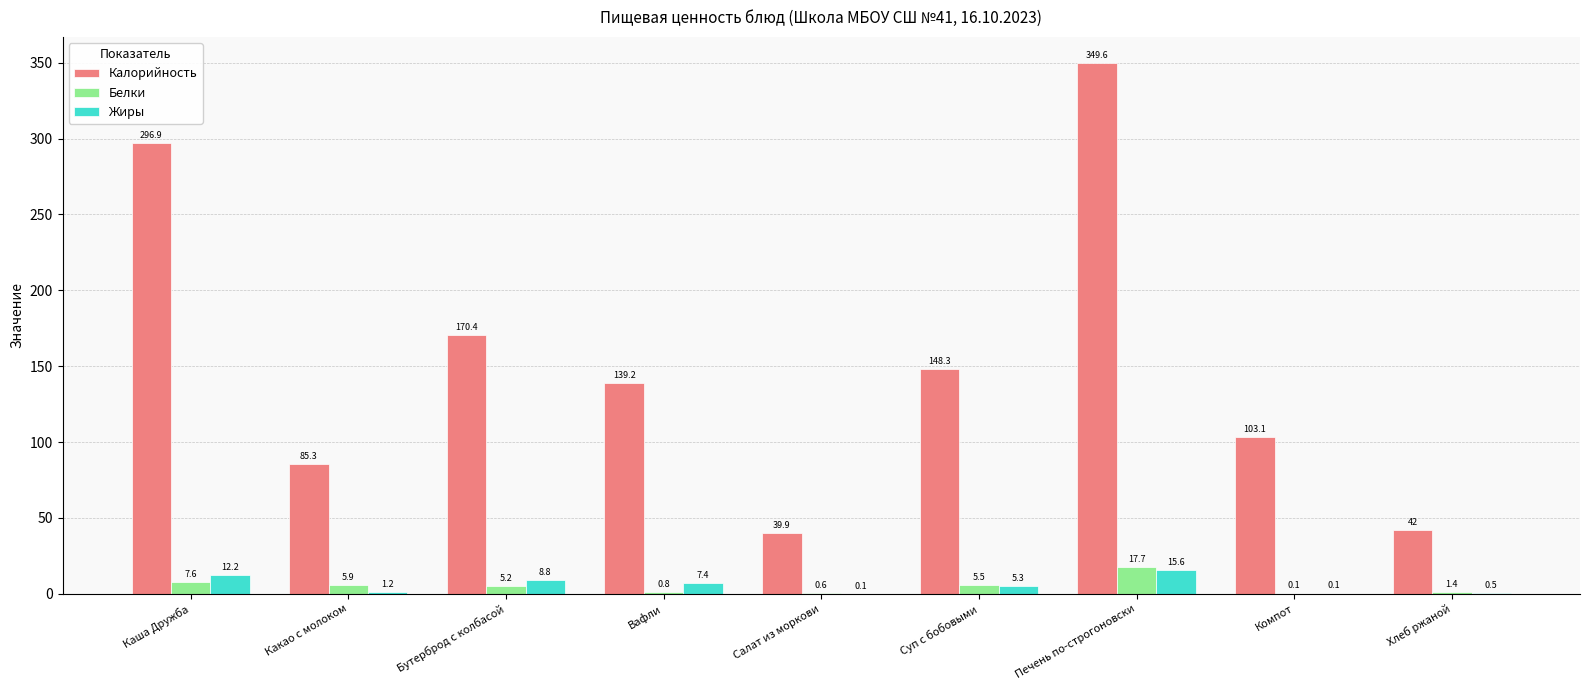

Which series has the largest range (max minus min)?

Калорийность